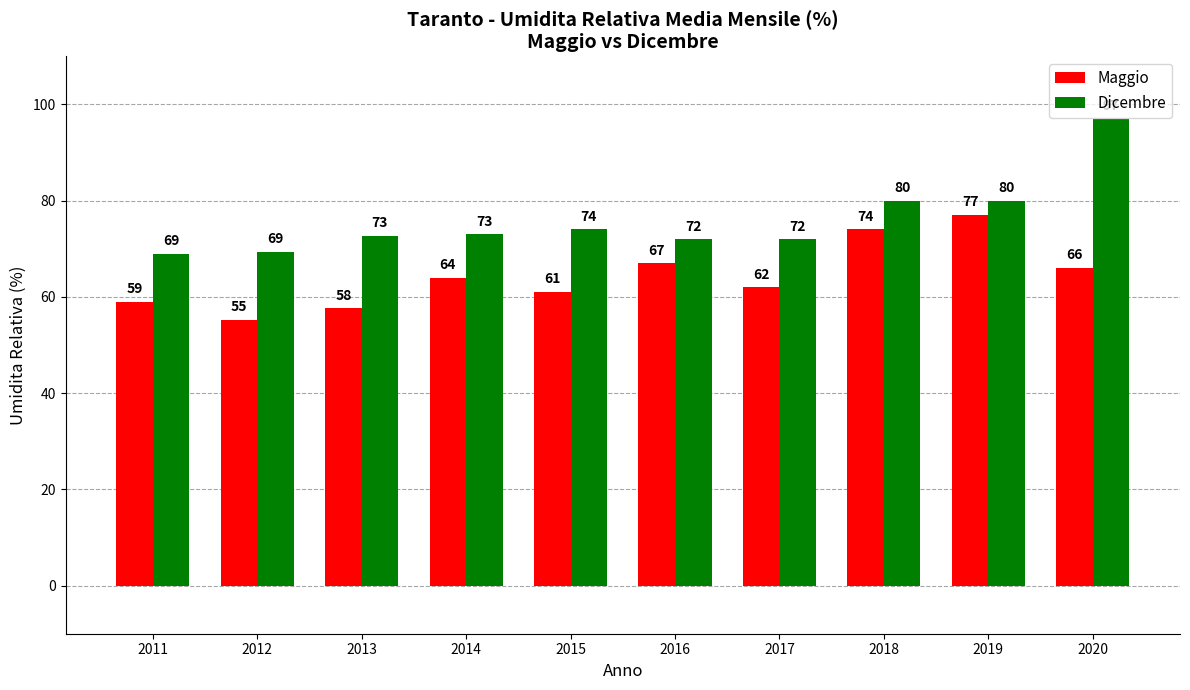

How many categories are shown in the chart?

10